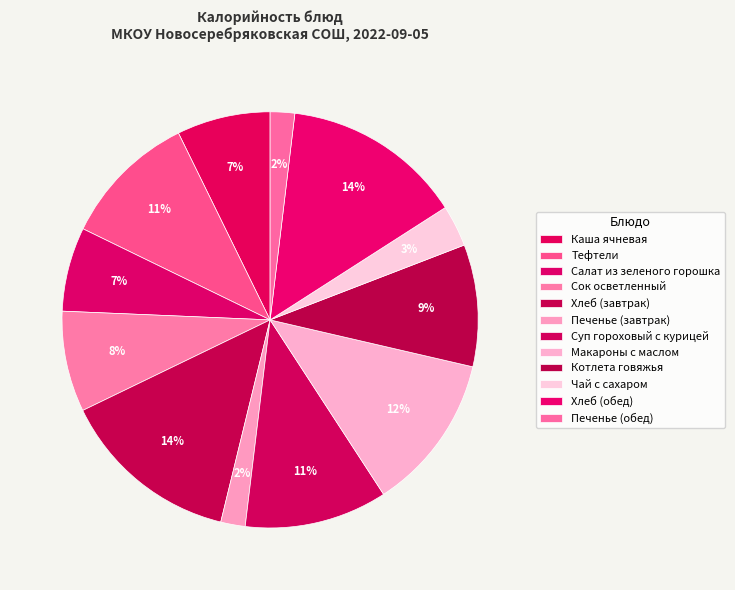

To the nearest percent, what is the average slice percentage?

8%